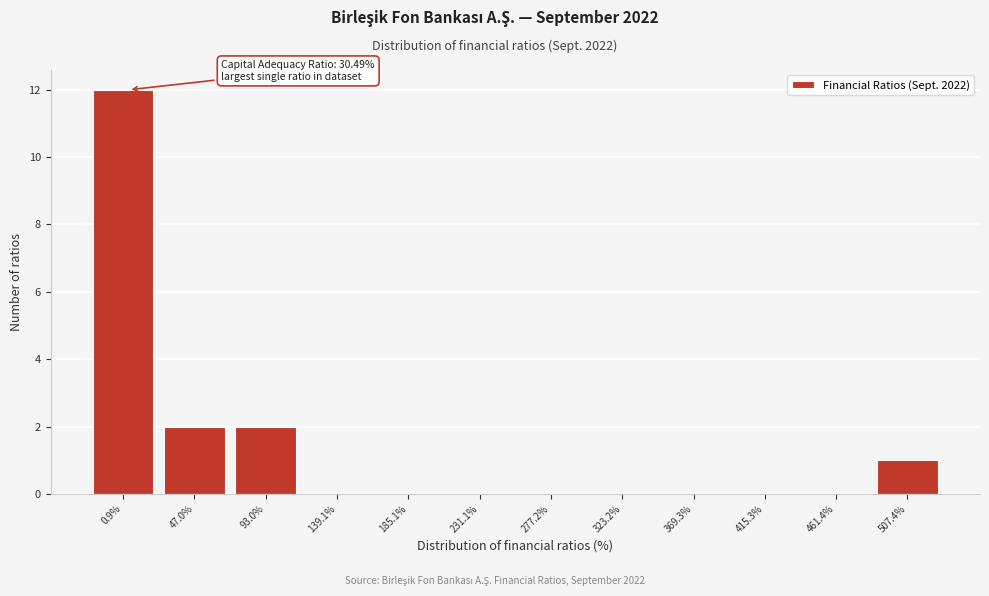

Reading right to left, extract all data points from this chart.

507.4%=1	461.4%=0	415.3%=0	369.3%=0	323.2%=0	277.2%=0	231.1%=0	185.1%=0	139.1%=0	93.0%=2	47.0%=2	0.9%=12